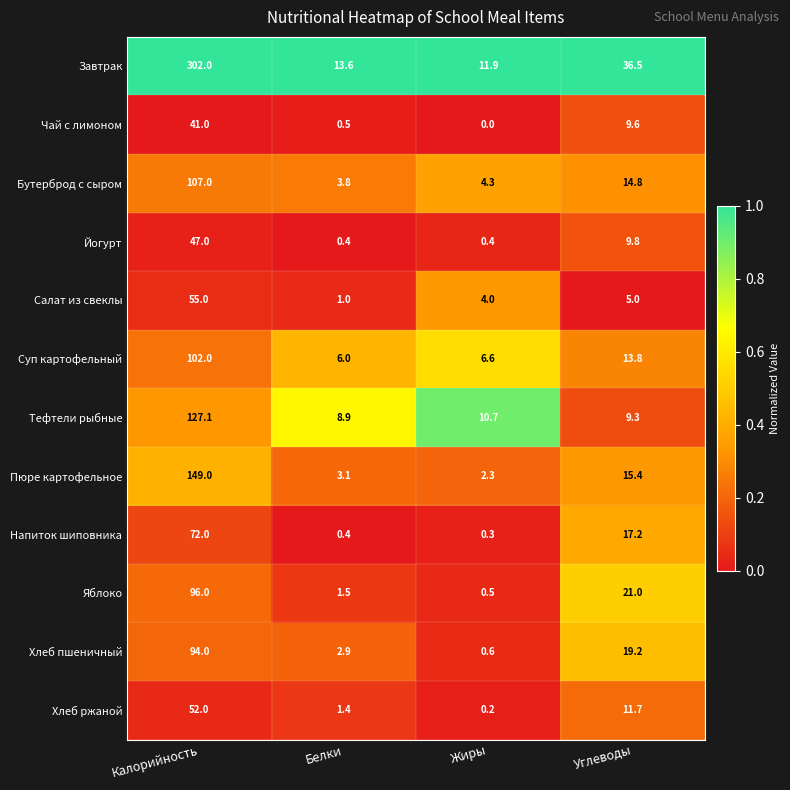

What is the sum of the Бутерброд с сыром values at Белки and Жиры?

8.1